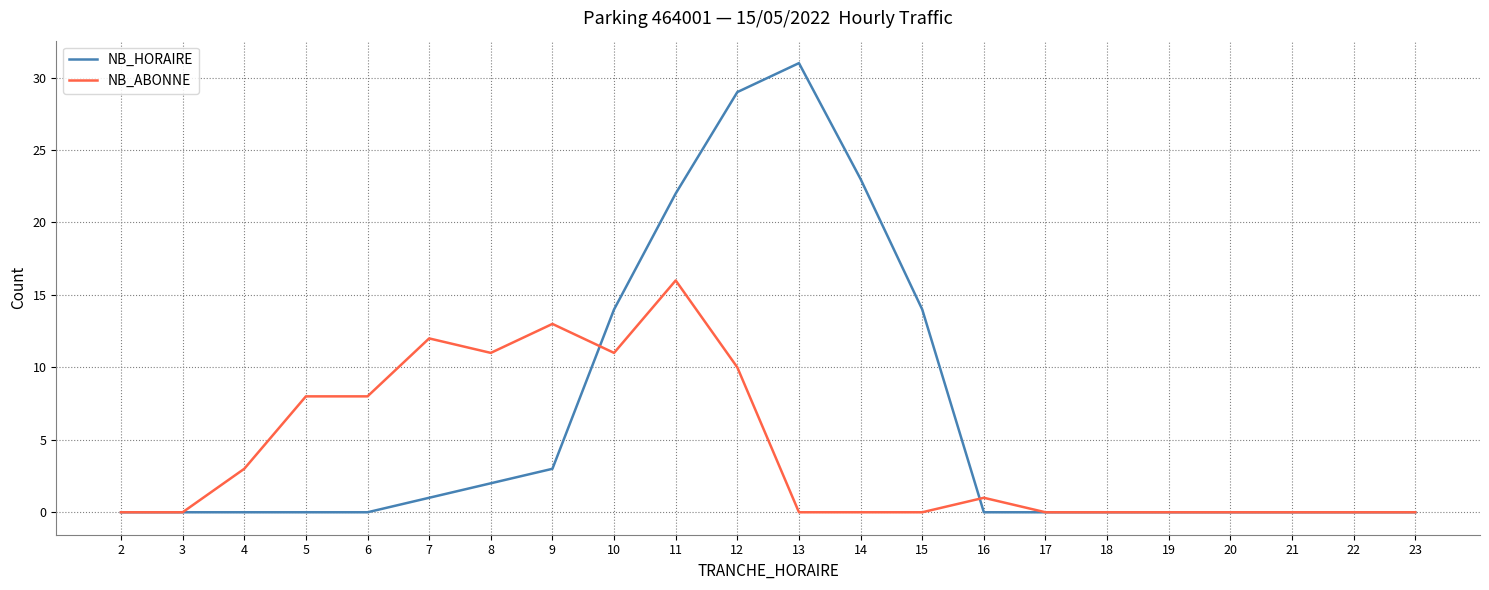

How many lines are shown in the chart?

2